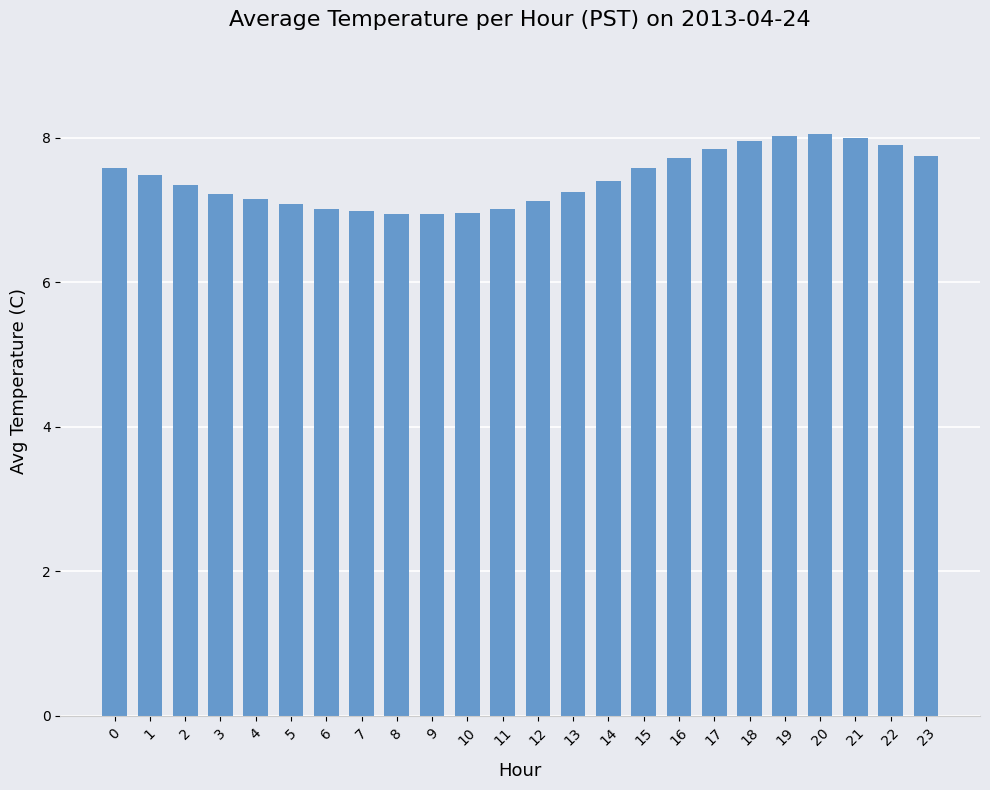

The chart shows a value of 7.6 at 15. True or false?

True